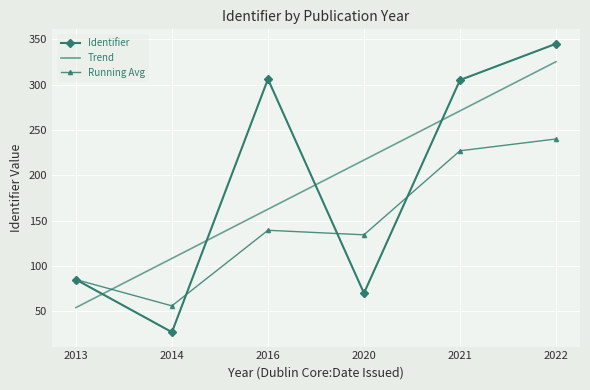

Rank the series at 2022 from lowest to highest value.

Running Avg, Trend, Identifier